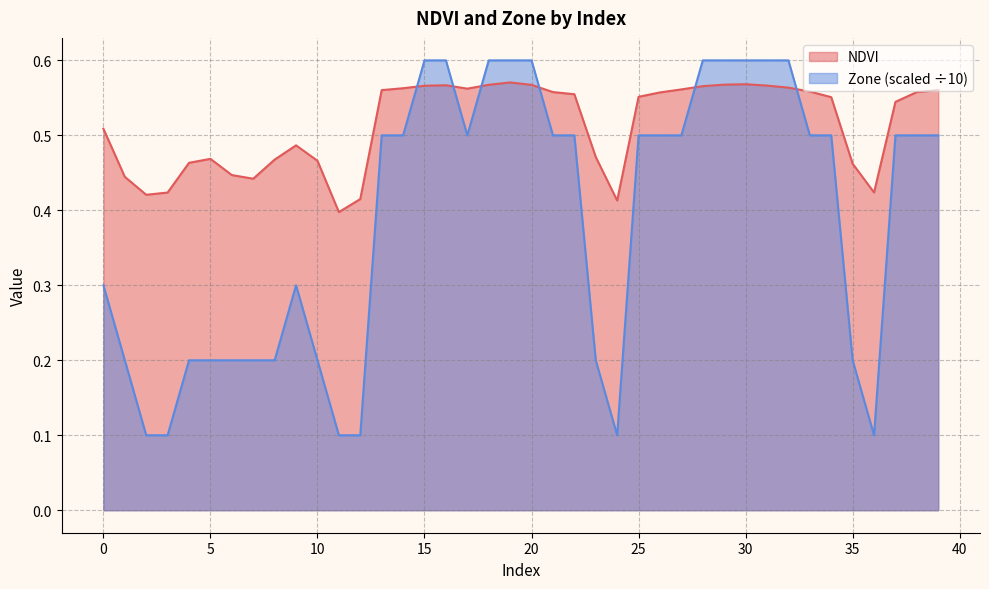

Does the chart have visible grid lines?

Yes